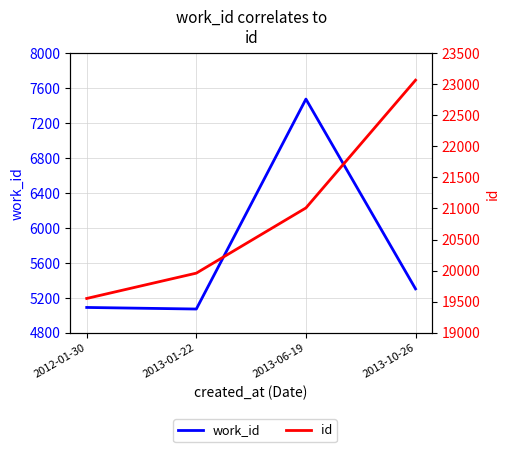

At which category does the chart reach its peak across all series?

2013-10-26